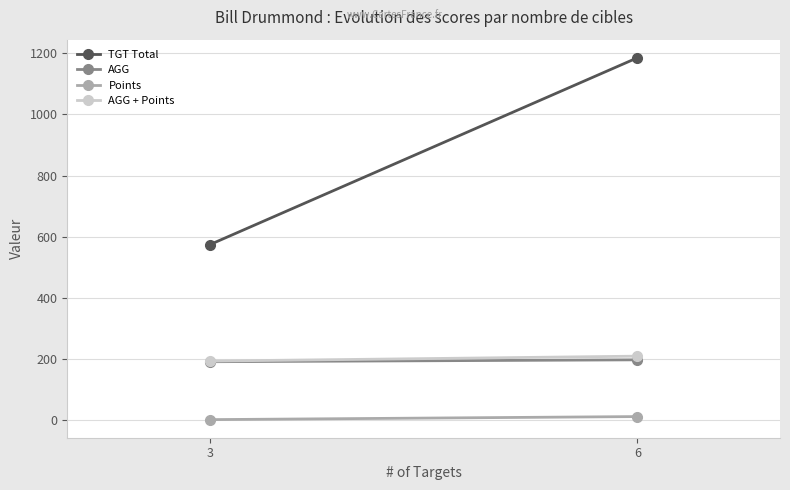

Reading right to left, transcribe all the data shown in this chart.

TGT Total: 1185.0	574.0
AGG: 197.5	191.3
Points: 12.0	2.0
AGG + Points: 209.5	193.3